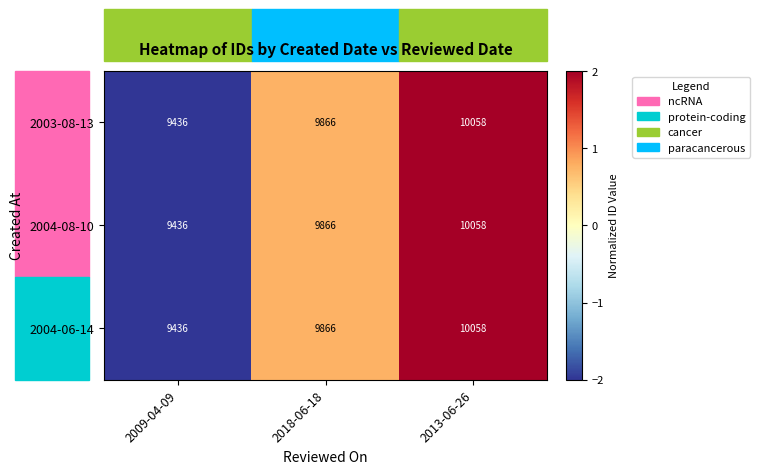

What is the difference between the maximum and minimum values in the 2004-06-14 series?

622